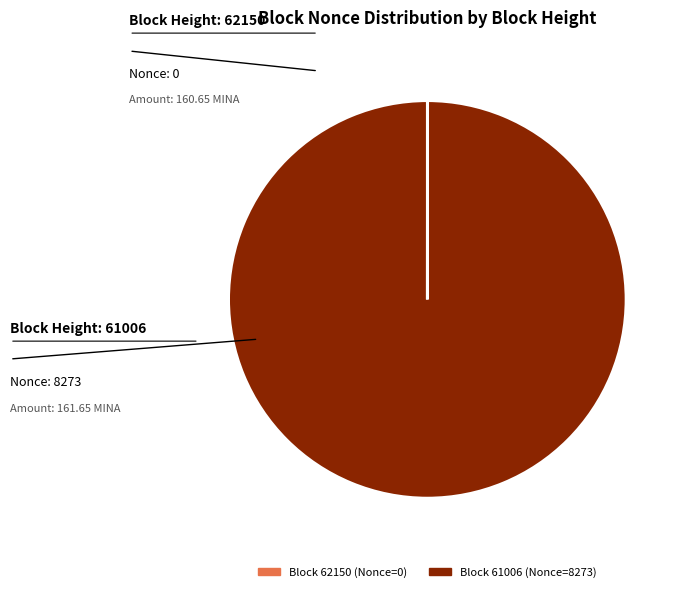

What is the largest slice in the pie chart?

Block 61006 (Nonce=8273)